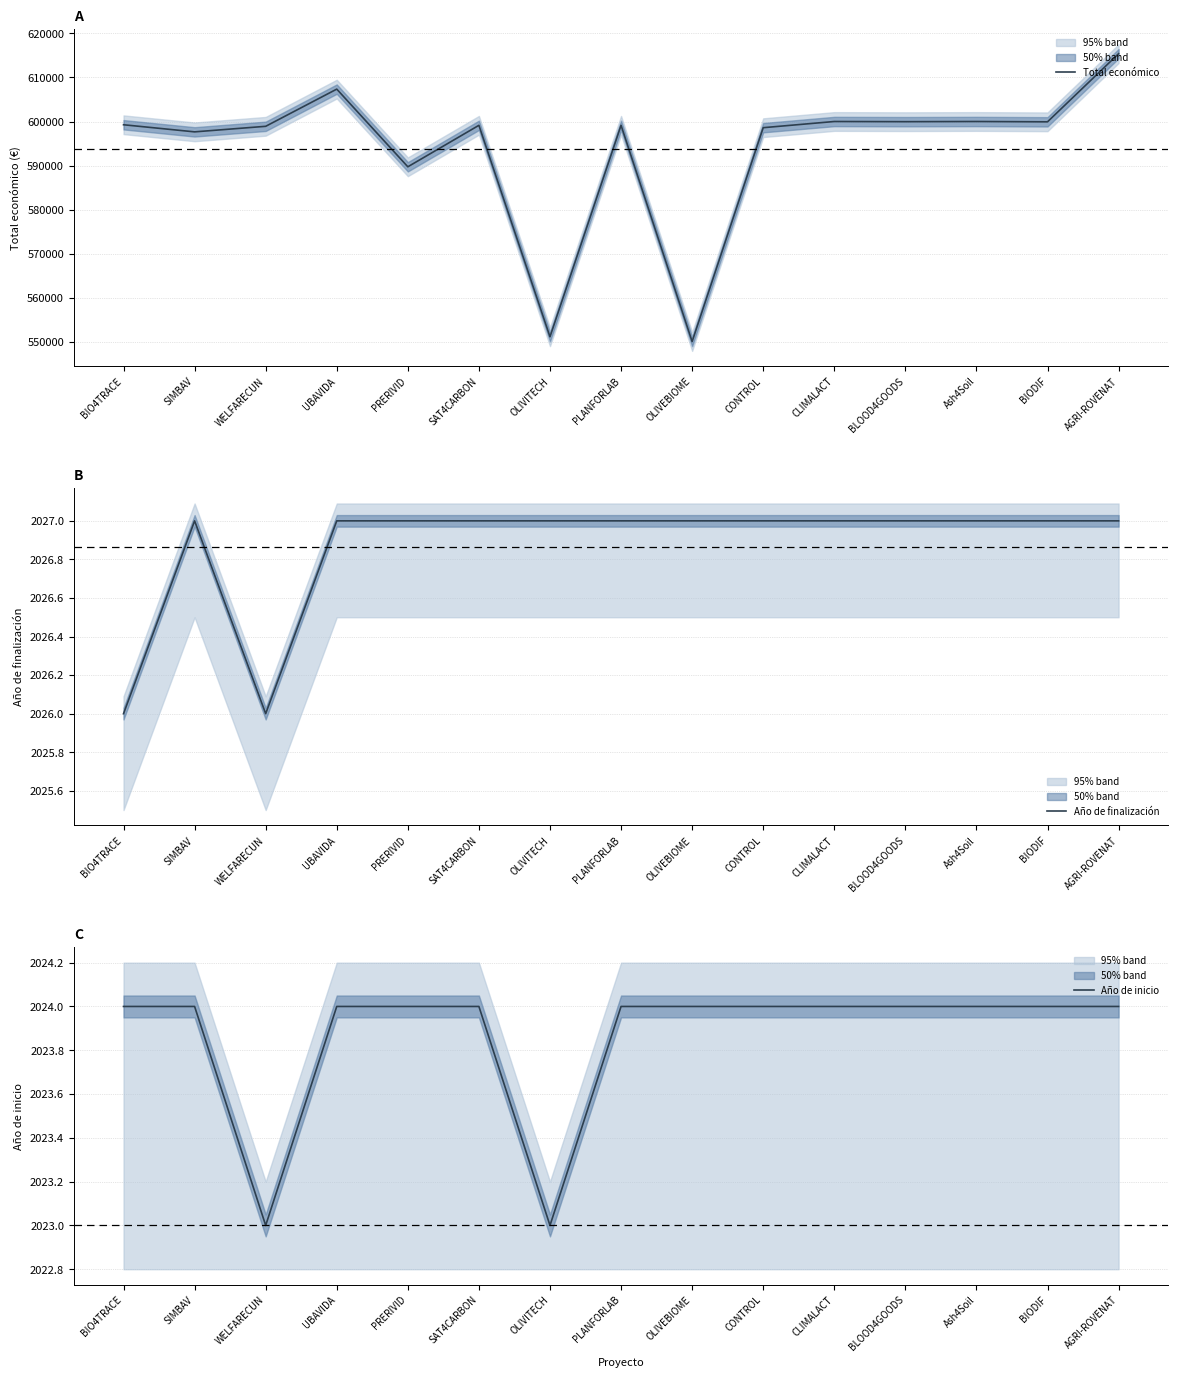

At which category does Año de inicio reach its first local valley?

WELFARECUN